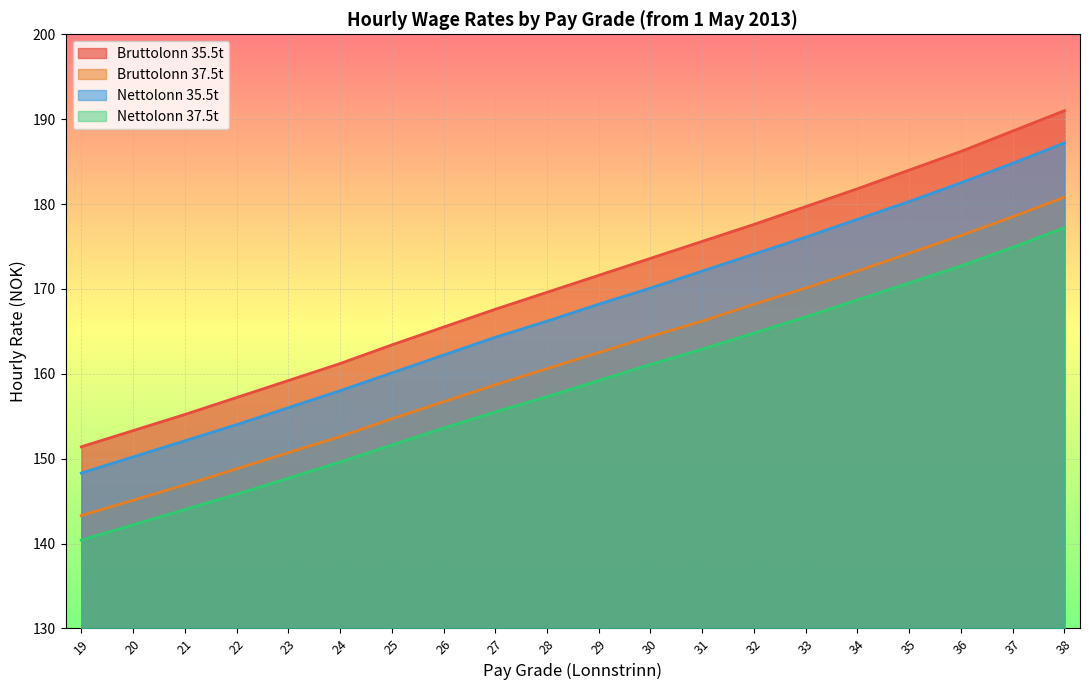

Reading left to right, what are all the values shown in this chart?

Bruttolonn 35.5t: 19=151.4	20=153.3	21=155.2	22=157.2	23=159.2	24=161.2	25=163.4	26=165.5	27=167.6	28=169.6	29=171.6	30=173.6	31=175.6	32=177.6	33=179.7	34=181.8	35=184.0	36=186.2	37=188.6	38=191.0
Bruttolonn 37.5t: 19=143.3	20=145.1	21=146.9	22=148.8	23=150.7	24=152.6	25=154.7	26=156.7	27=158.7	28=160.6	29=162.5	30=164.4	31=166.2	32=168.2	33=170.1	34=172.1	35=174.2	36=176.3	37=178.5	38=180.8
Nettolonn 35.5t: 19=148.3	20=150.2	21=152.1	22=154.0	23=156.0	24=158.0	25=160.1	26=162.2	27=164.3	28=166.2	29=168.2	30=170.1	31=172.1	32=174.1	33=176.1	34=178.2	35=180.3	36=182.5	37=184.8	38=187.2
Nettolonn 37.5t: 19=140.4	20=142.2	21=144.0	22=145.8	23=147.7	24=149.6	25=151.6	26=153.6	27=155.5	28=157.3	29=159.2	30=161.1	31=162.9	32=164.8	33=166.7	34=168.7	35=170.7	36=172.7	37=174.9	38=177.2